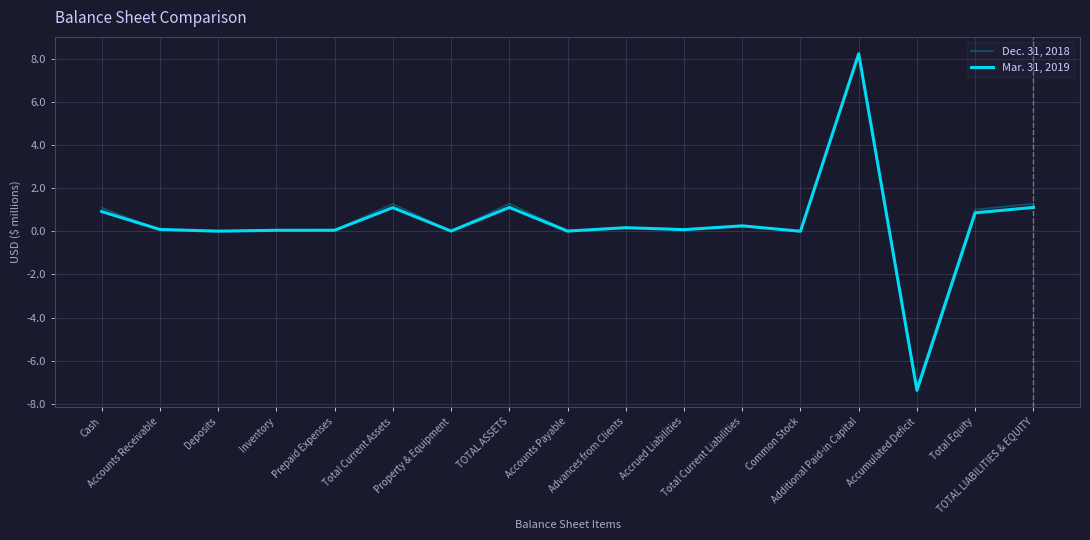

What are all the series names shown in the legend?

Dec. 31, 2018, Mar. 31, 2019